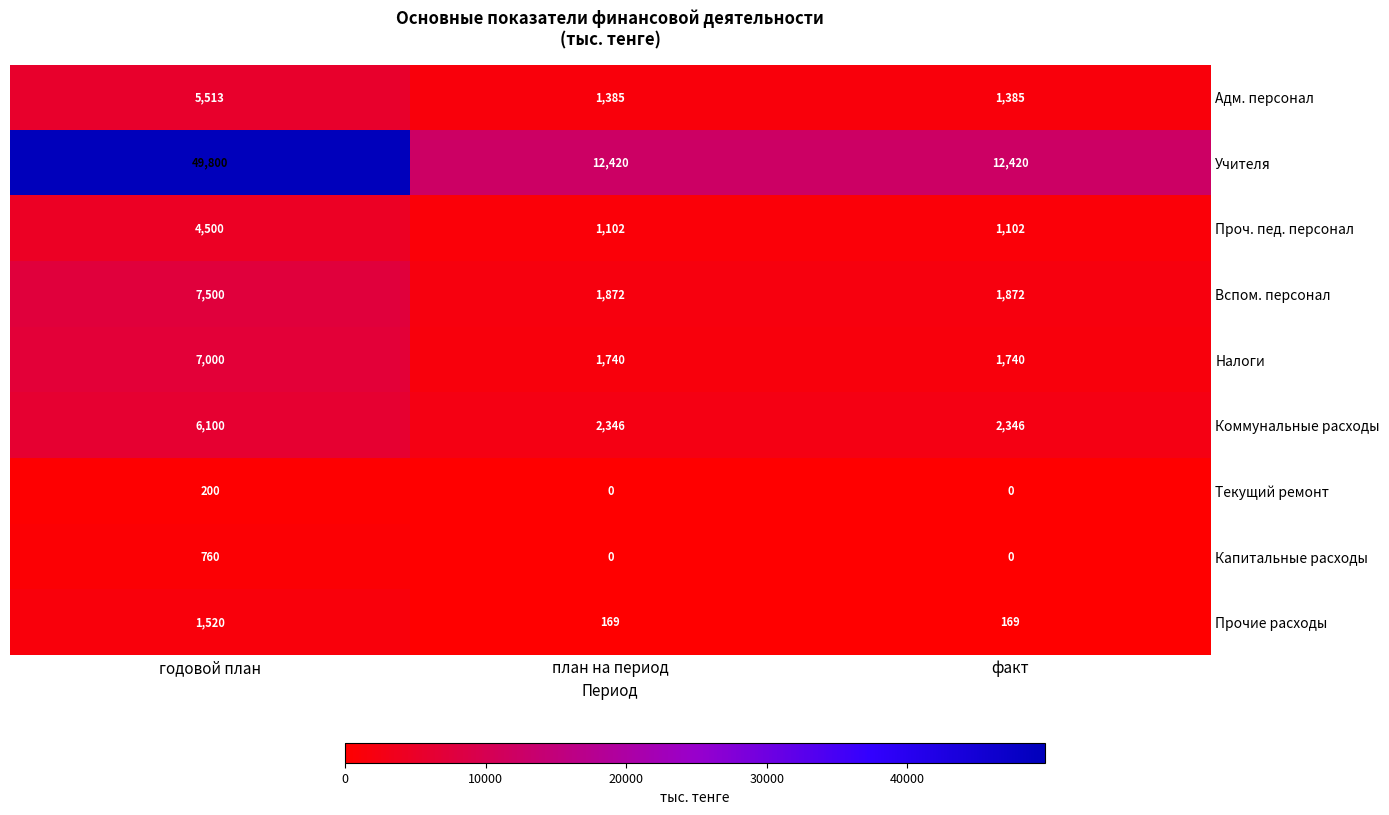

What is the difference between the maximum and minimum values in the Коммунальные расходы series?

3754